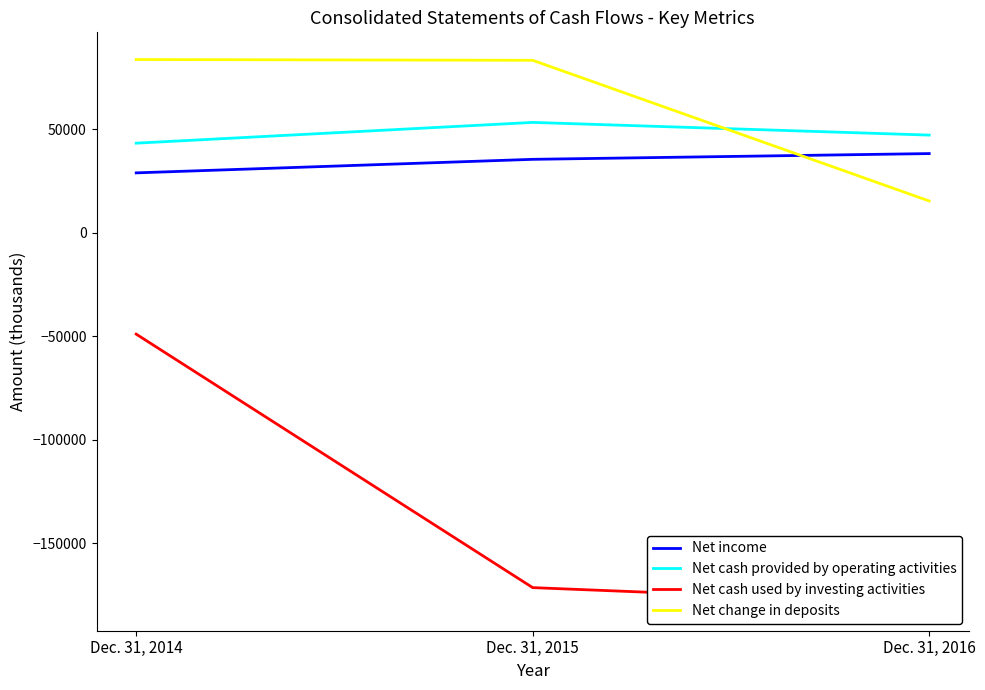

Which category has the lowest value across all series?

Dec. 31, 2016